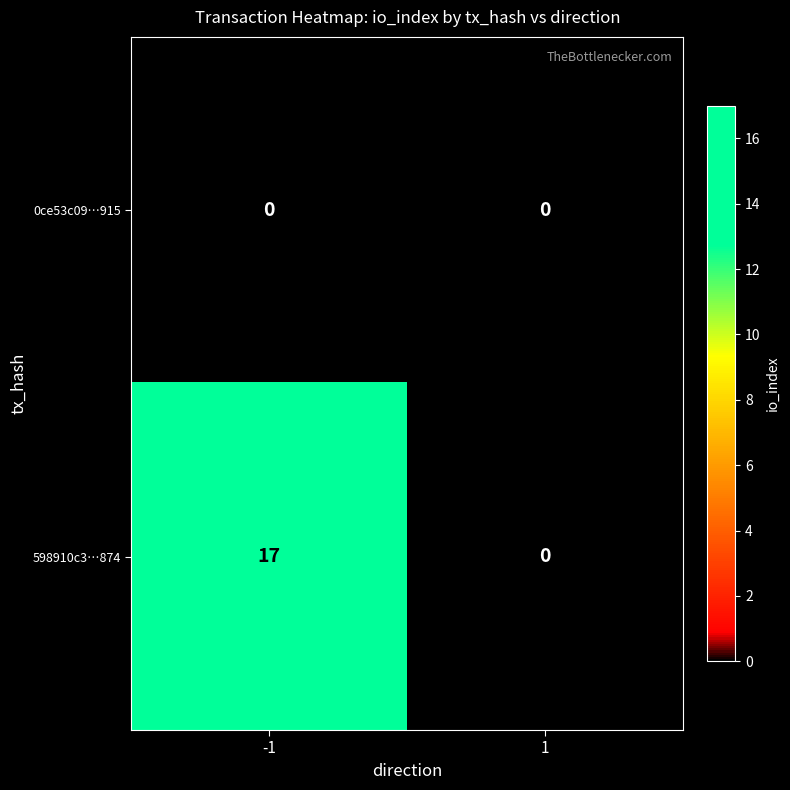

Rank the series by their average value, from lowest to highest.

0ce53c09…915, 598910c3…874